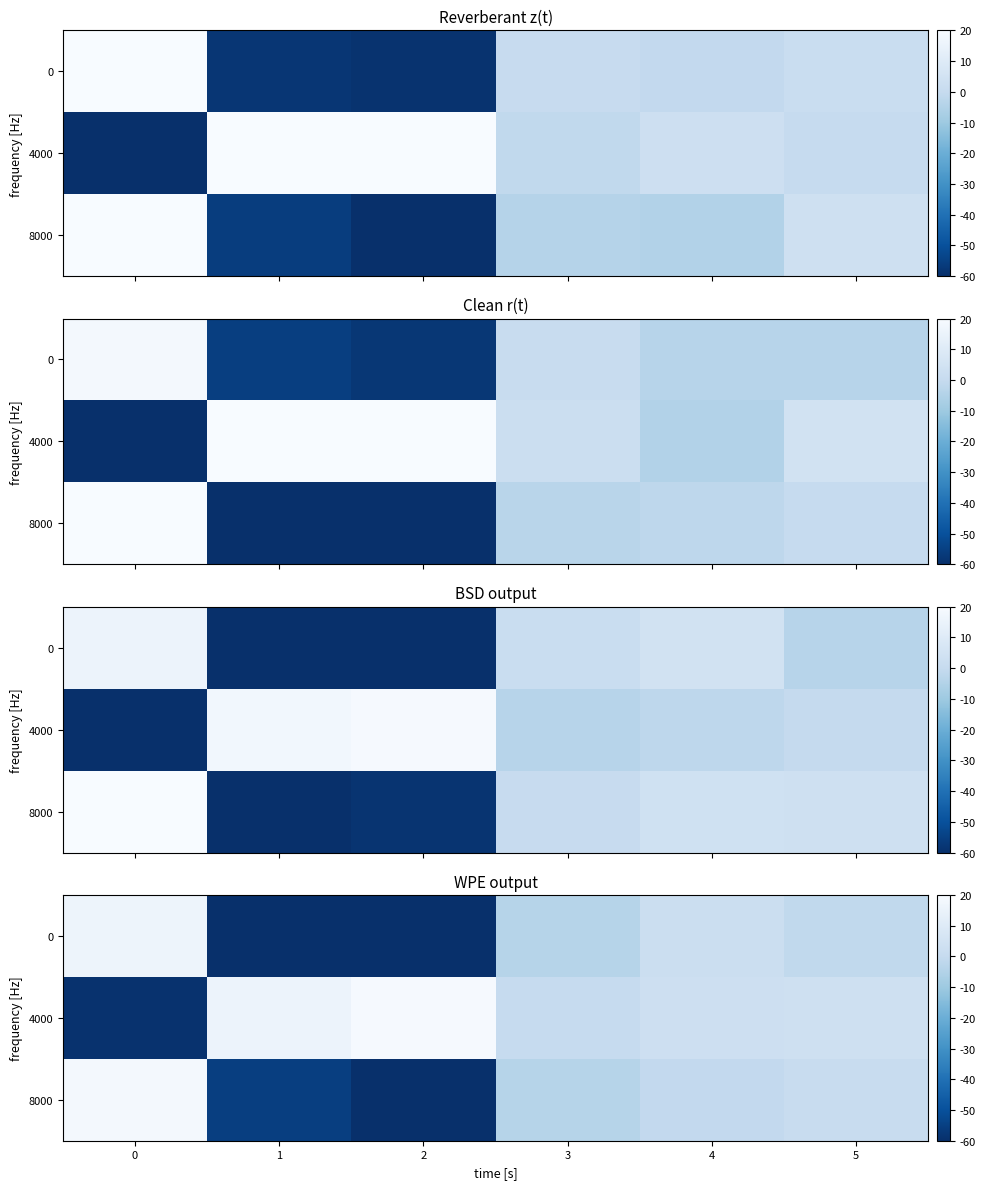

How many series are shown in this chart?

3